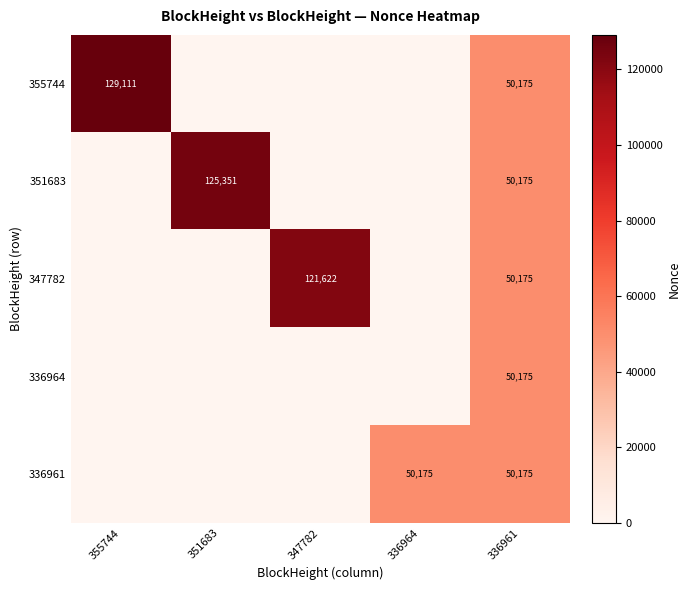

The value of 355744 at 336961 is 74411. True or false?

False